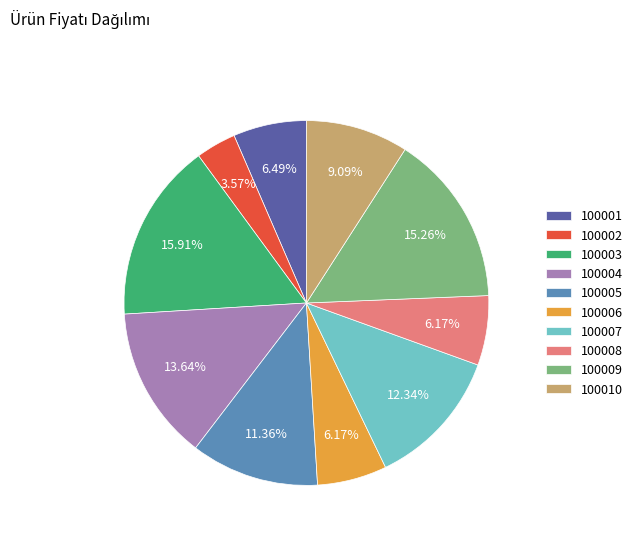

Does 100001 account for over 50% of the chart?

No